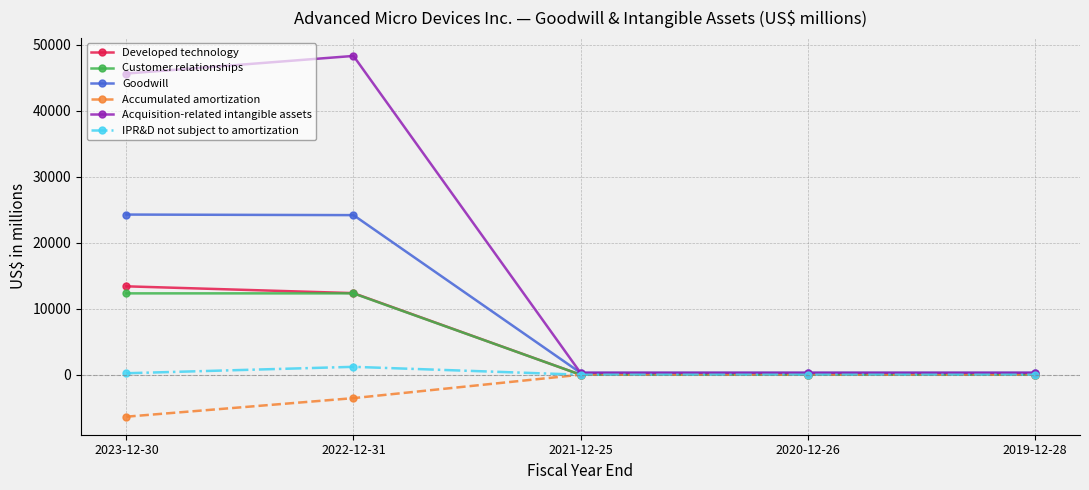

Which series has the largest total across all categories?

Acquisition-related intangible assets